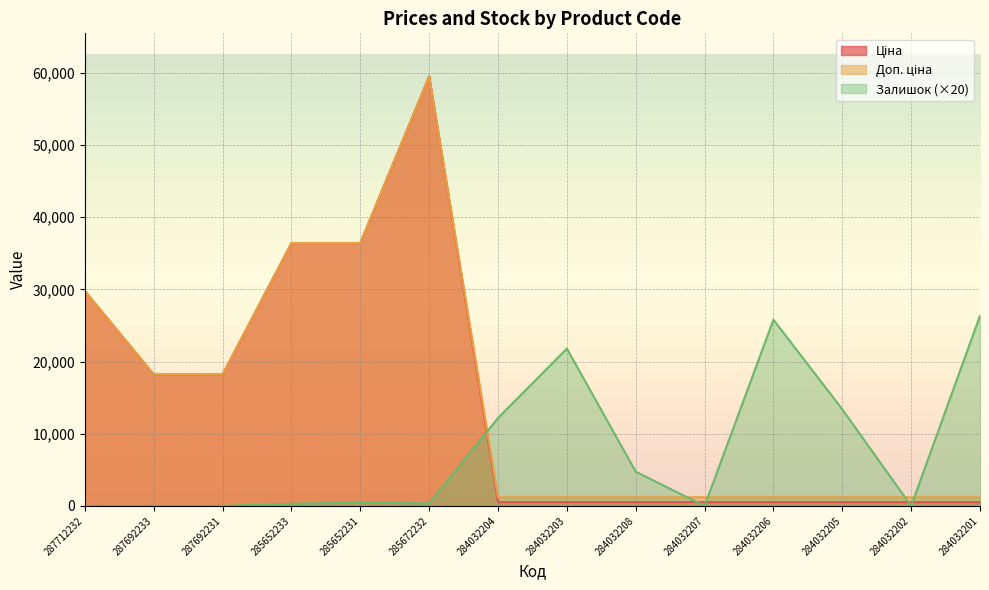

True or false: Ціна and Доп. ціна cross at least once.

False